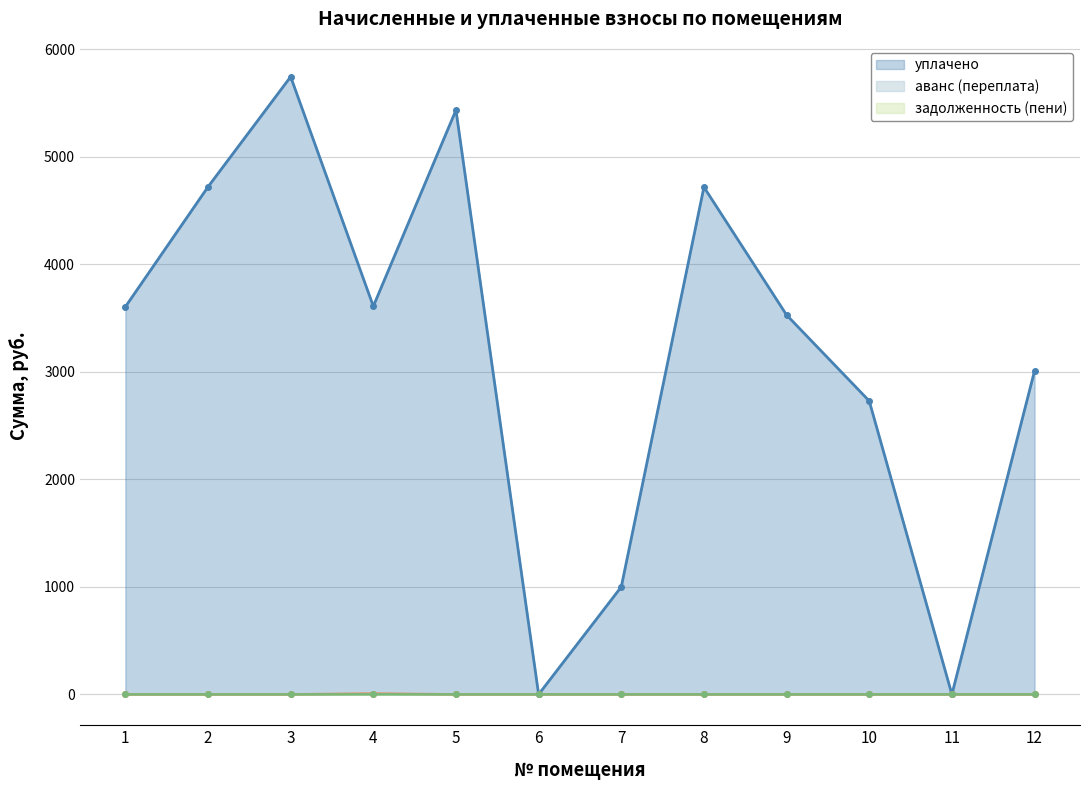

Reading left to right, list all the values displayed in this chart.

уплачено: 1=3604.6	2=4720.4	3=5744.9	4=3610.0	5=5434.4	6=0.0	7=1000.0	8=4718.0	9=3528.6	10=2729.0	11=0.0	12=3009.0
аванс (переплата): 1=0.0	2=0.0	3=0.0	4=7.1	5=0.0	6=0.0	7=0.0	8=0.0	9=0.0	10=0.0	11=0.0	12=0.0
задолженность (пени): 1=0.0	2=0.0	3=0.0	4=0.2	5=0.0	6=0.0	7=0.0	8=0.0	9=0.0	10=0.0	11=0.0	12=0.0